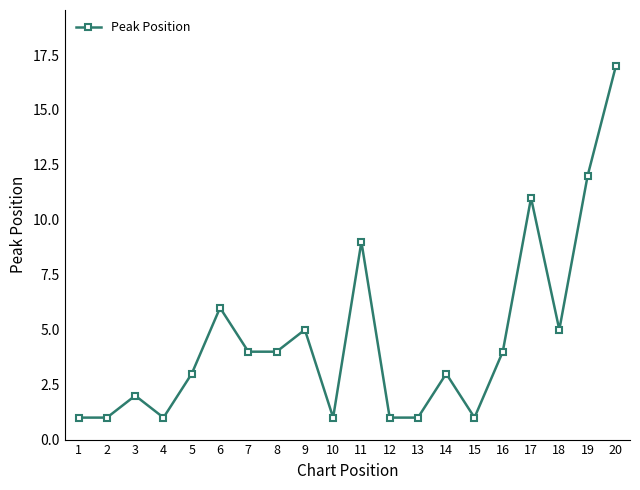

Reading right to left, transcribe all the data shown in this chart.

17	12	5	11	4	1	3	1	1	9	1	5	4	4	6	3	1	2	1	1